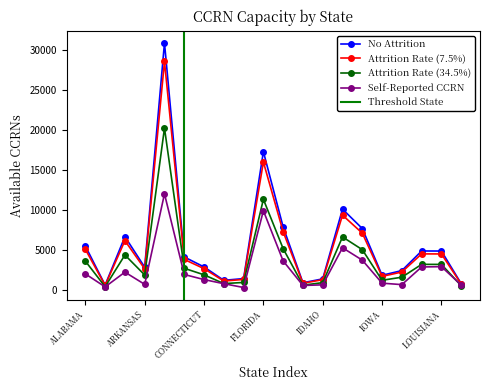

Reading left to right, transcribe all the data shown in this chart.

No Attrition: ALABAMA=5479.3	ALASKA=589.3	ARIZONA=6647.1	ARKANSAS=2830.0	CALIFORNIA=30913.1	COLORADO=4106.4	CONNECTICUT=2859.2	DELAWARE=1183.2	DISTRICT OF COLUMBIA=1398.3	FLORIDA=17294.6	GEORGIA=7853.0	HAWAII=876.9	IDAHO=1365.3	ILLINOIS=10101.1	INDIANA=7667.6	IOWA=1813.0	KANSAS=2403.0	KENTUCKY=4858.3	LOUISIANA=4849.9	MAINE=768.4
Attrition Rate (7.5%): ALABAMA=5068.3	ALASKA=545.1	ARIZONA=6148.6	ARKANSAS=2617.8	CALIFORNIA=28594.7	COLORADO=3798.4	CONNECTICUT=2644.7	DELAWARE=1094.5	DISTRICT OF COLUMBIA=1293.5	FLORIDA=15997.5	GEORGIA=7264.1	HAWAII=811.2	IDAHO=1262.9	ILLINOIS=9343.5	INDIANA=7092.6	IOWA=1677.0	KANSAS=2222.8	KENTUCKY=4494.0	LOUISIANA=4486.2	MAINE=710.8
Attrition Rate (34.5%): ALABAMA=3588.9	ALASKA=386.0	ARIZONA=4353.9	ARKANSAS=1853.7	CALIFORNIA=20248.1	COLORADO=2689.7	CONNECTICUT=1872.8	DELAWARE=775.0	DISTRICT OF COLUMBIA=915.9	FLORIDA=11328.0	GEORGIA=5143.7	HAWAII=574.4	IDAHO=894.3	ILLINOIS=6616.2	INDIANA=5022.3	IOWA=1187.5	KANSAS=1574.0	KENTUCKY=3182.2	LOUISIANA=3176.7	MAINE=503.3
Self-Reported CCRN: ALABAMA=1990.3	ALASKA=361.2	ARIZONA=2208.4	ARKANSAS=677.1	CALIFORNIA=12009.1	COLORADO=1914.9	CONNECTICUT=1275.8	DELAWARE=760.8	DISTRICT OF COLUMBIA=283.3	FLORIDA=9899.6	GEORGIA=3606.2	HAWAII=537.5	IDAHO=617.9	ILLINOIS=5263.0	INDIANA=3709.3	IOWA=825.6	KANSAS=644.3	KENTUCKY=2857.2	LOUISIANA=2893.1	MAINE=595.6